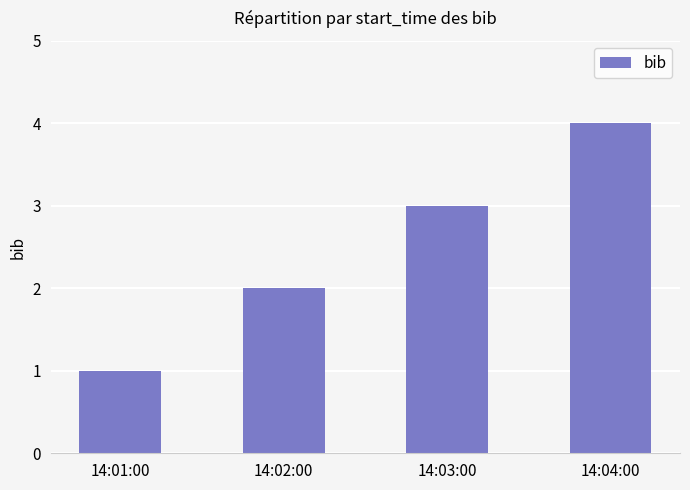

Count the values in the range 2 to 4.

3